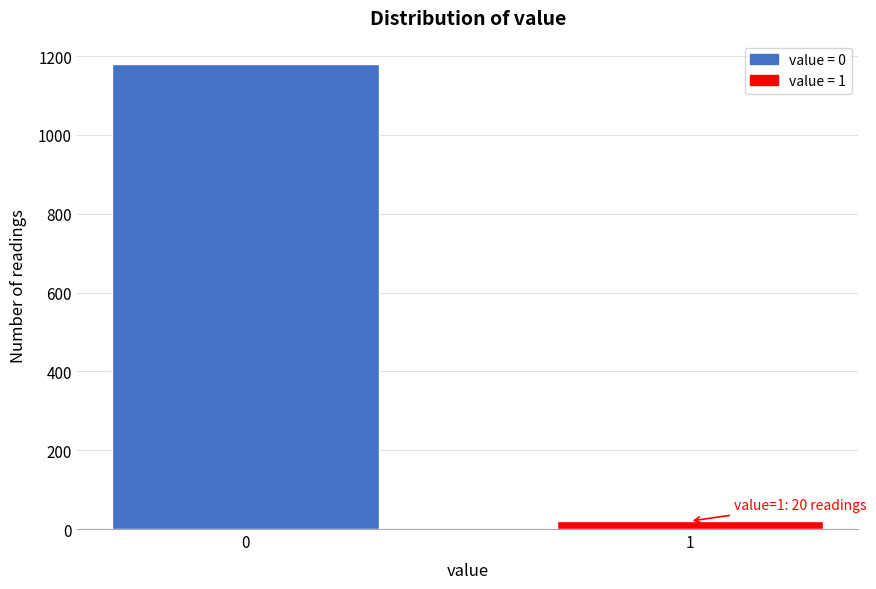

Reading left to right, list all the values displayed in this chart.

1180	20